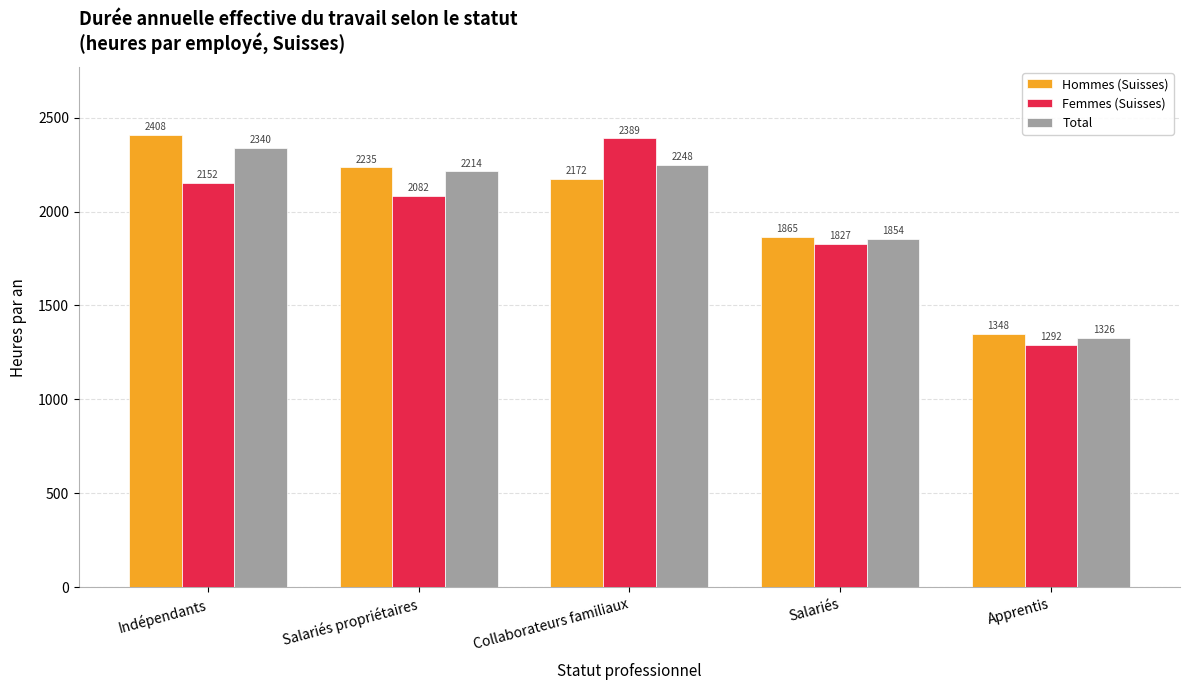

Are the bars grouped side by side (vs. stacked)?

Yes